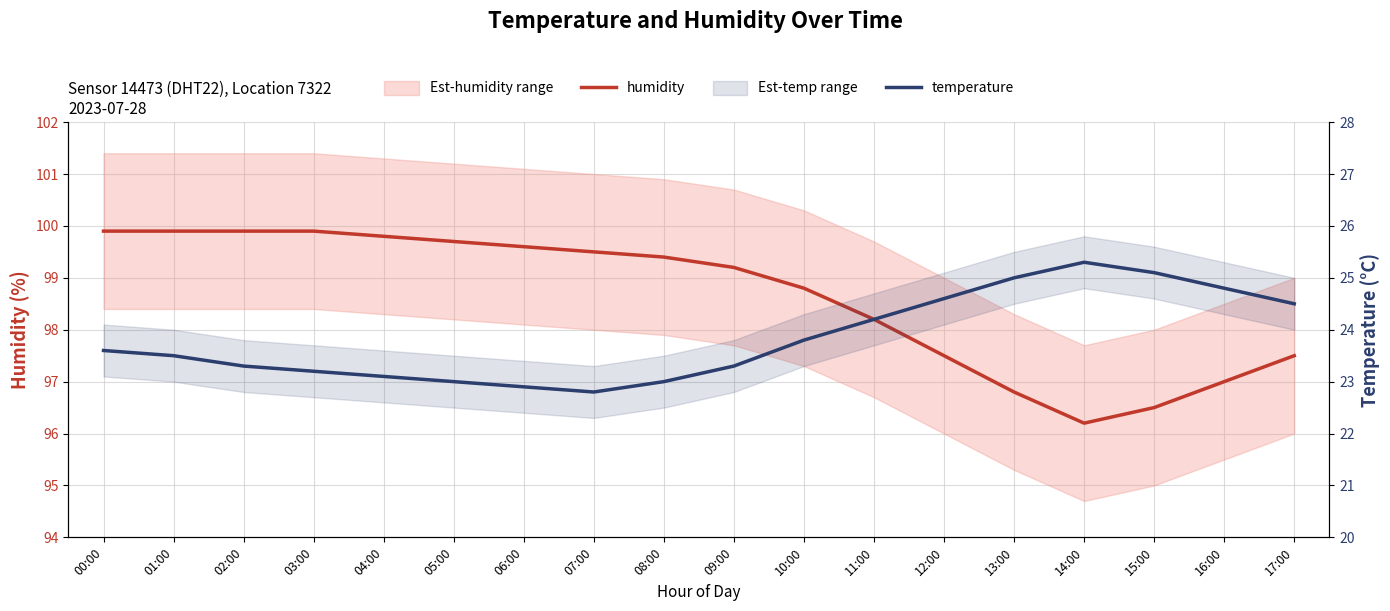

True or false: temperature and humidity intersect in this chart.

False